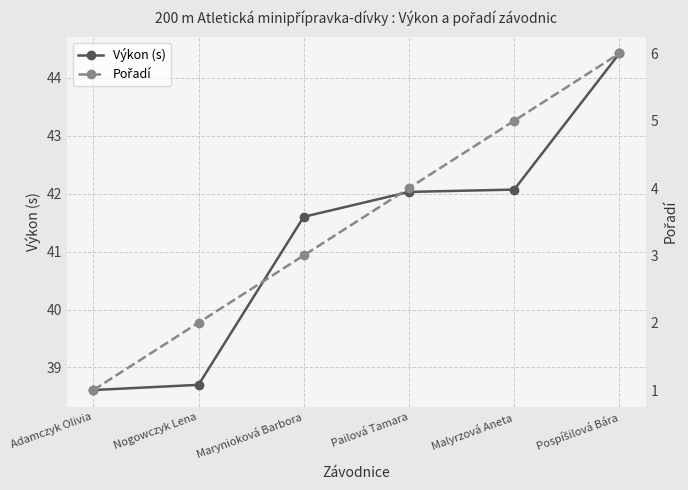

At which label does Výkon (s) first exceed 42?

Pailová Tamara